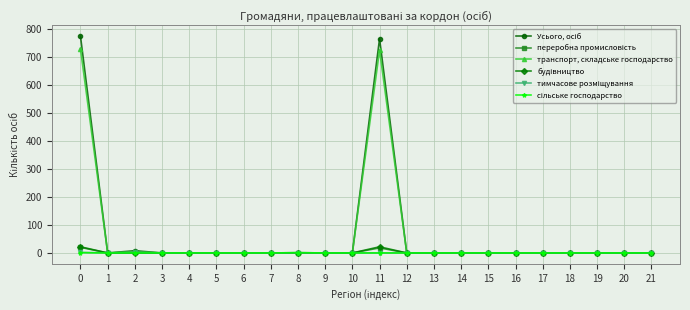

Rank the series by their maximum value, from lowest to highest.

сільське господарство, тимчасове розміщування, переробна промисловість, будівництво, транспорт, складське господарство, Усього, осіб